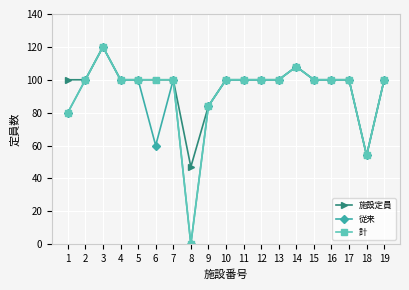

At which category does 施設定員 reach its first local peak?

3